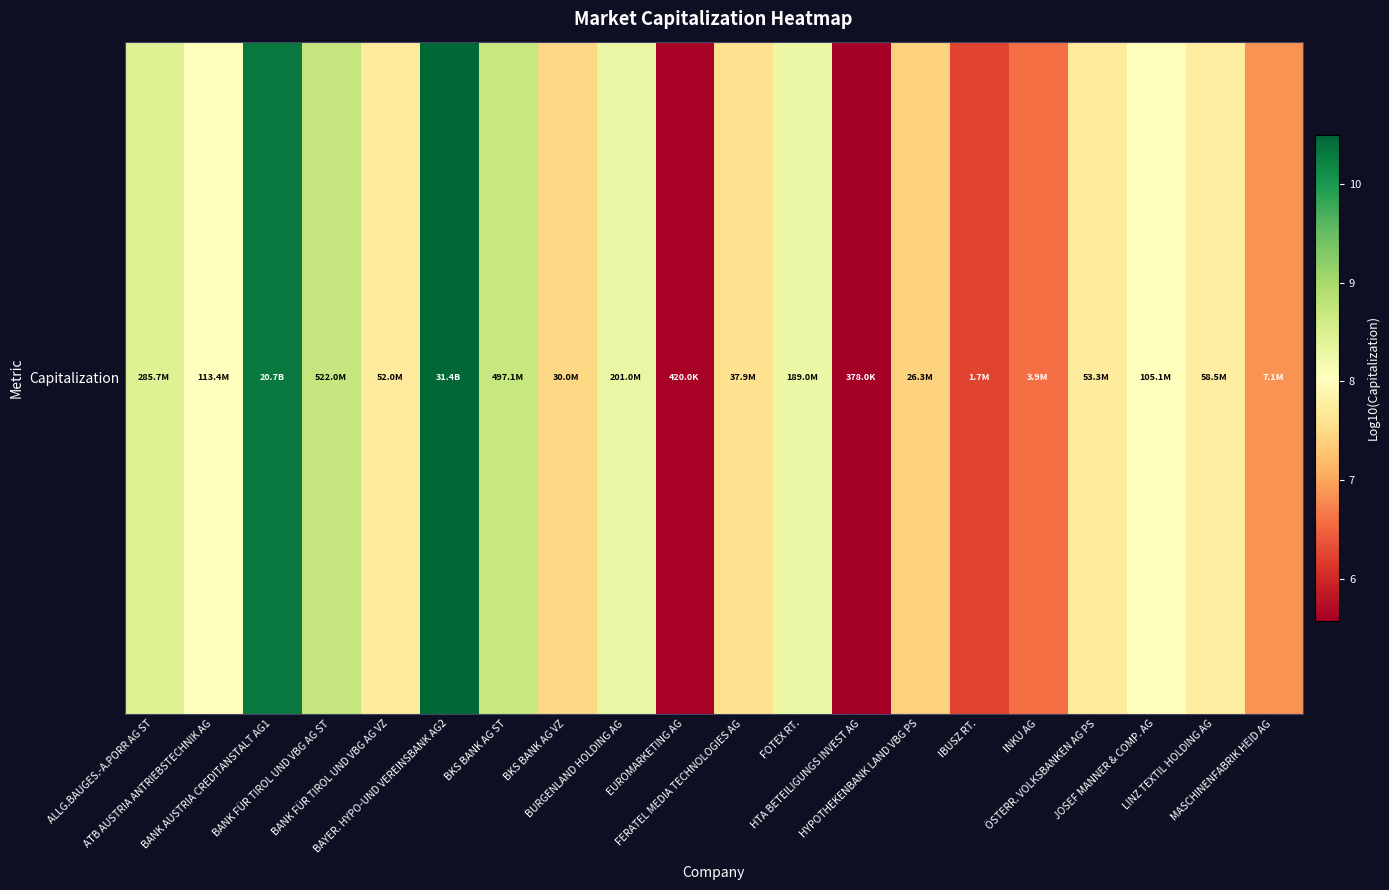

Reading left to right, transcribe all the data shown in this chart.

8.5	8.1	10.3	8.7	7.7	10.5	8.7	7.5	8.3	5.6	7.6	8.3	5.6	7.4	6.2	6.6	7.7	8.0	7.8	6.9